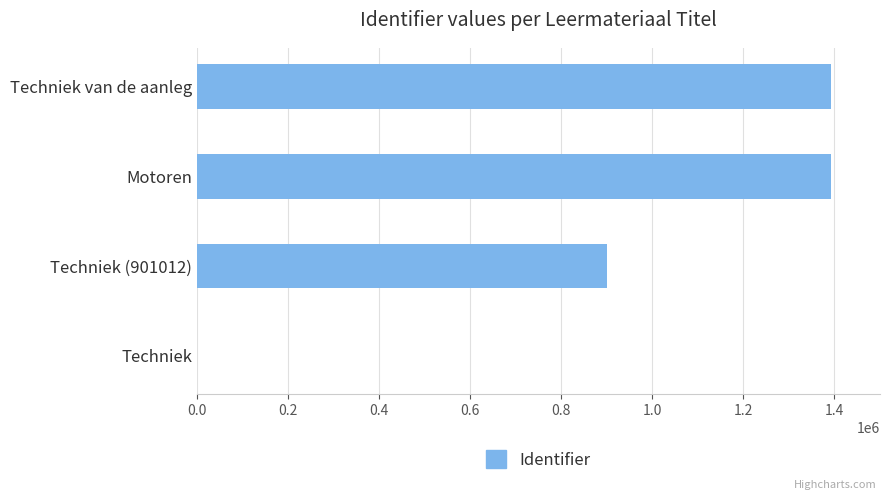

What is the greatest value displayed?

1391879